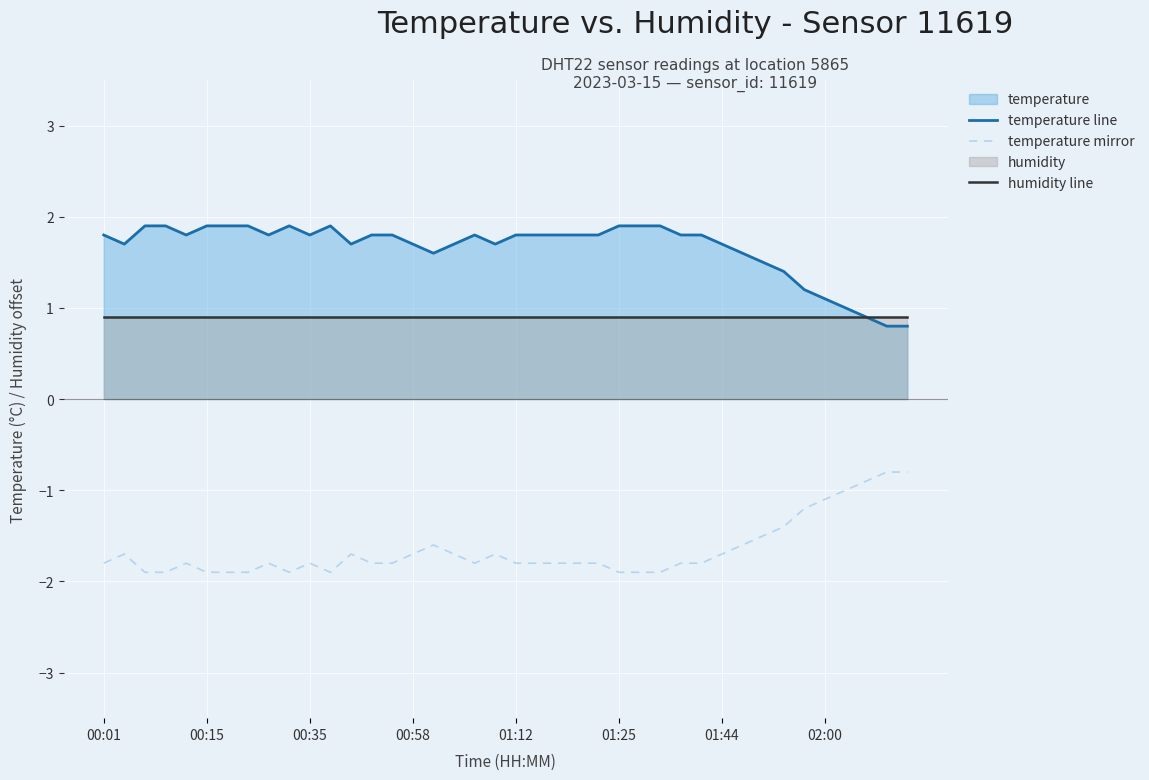

Where is humidity line nearest to the value 0?

00:01